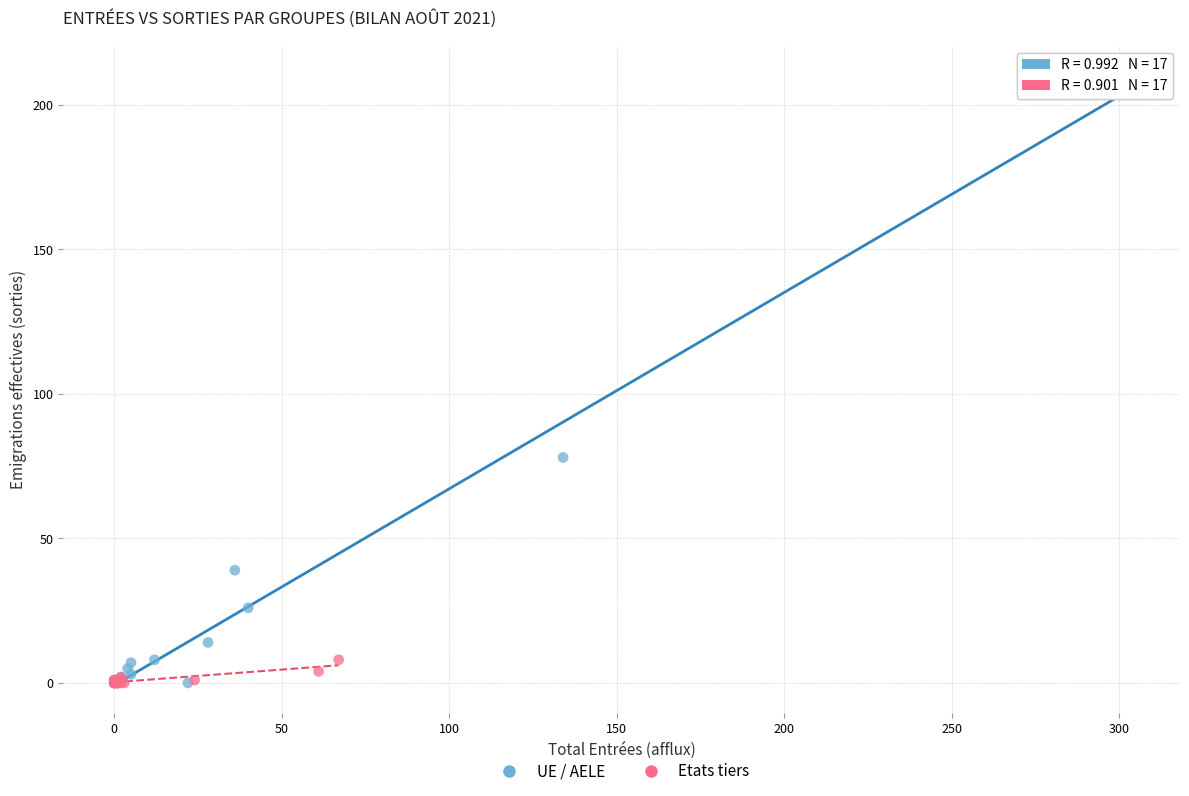

Which series reaches the maximum Y coordinate?

UE / AELE